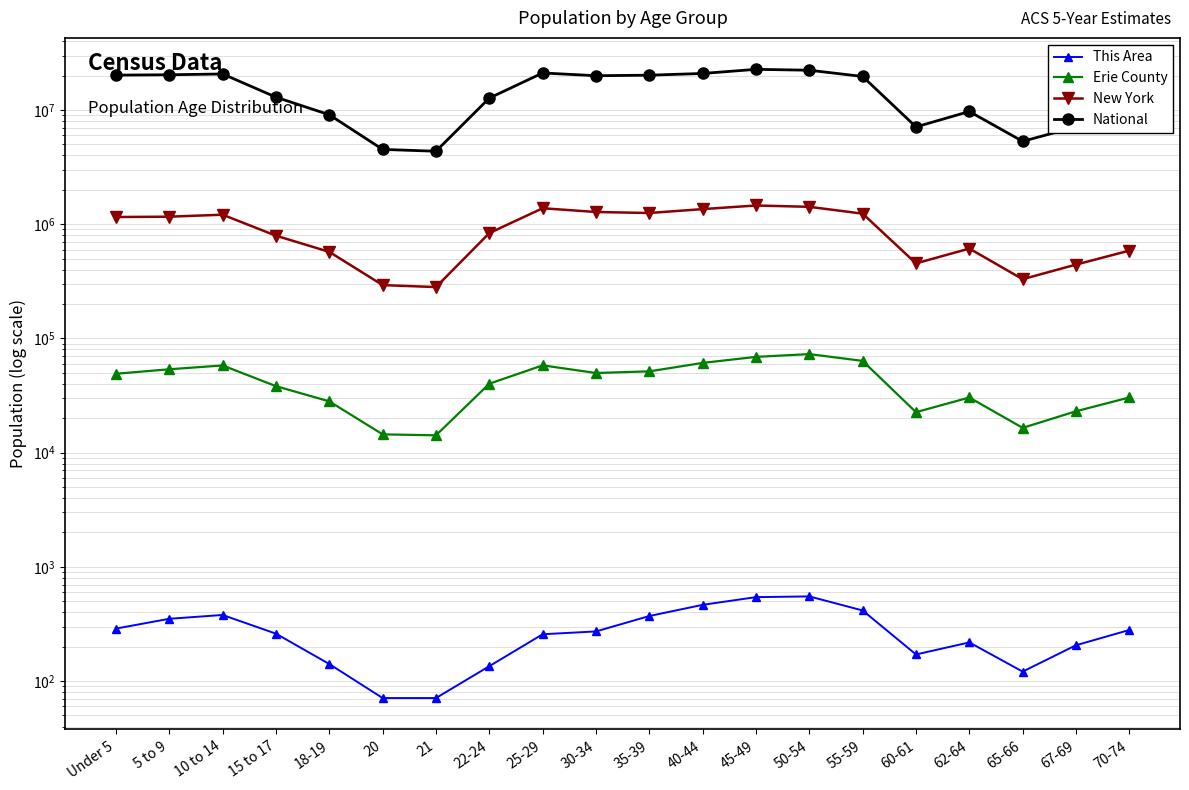

Between 10 to 14 and 35-39, which series saw the biggest shift?

National